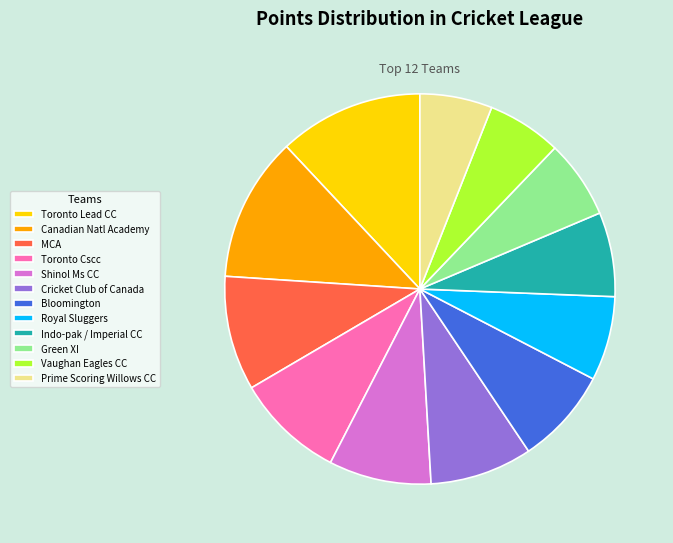

Approximately how many times larger is the value at Shinol Ms CC compared to Indo-pak / Imperial CC?

1.2